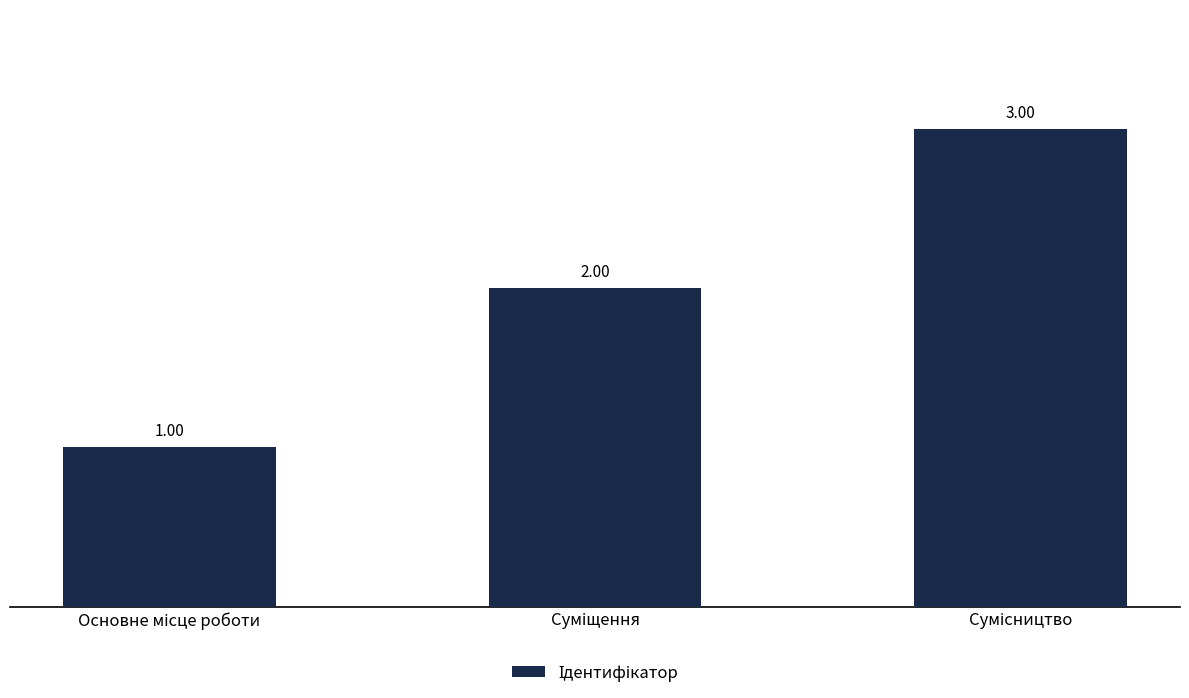

How many values are between 1 and 3?

3